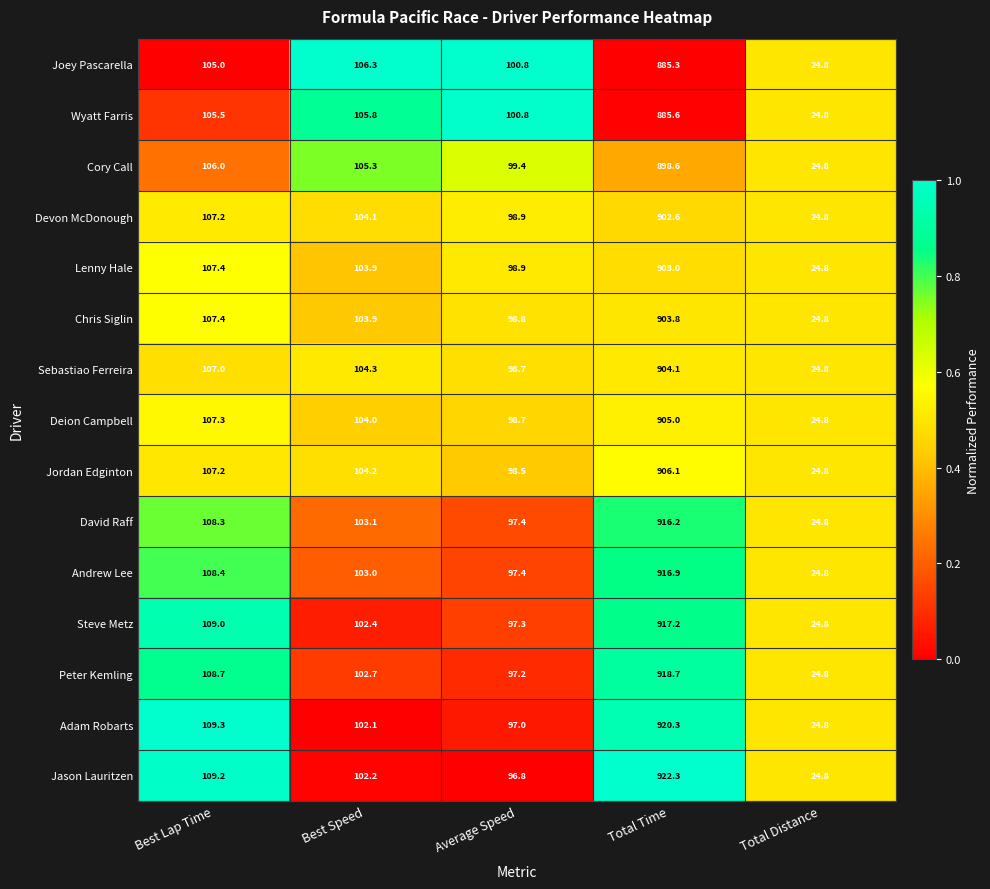

At which label is Andrew Lee closest to 470?

Best Lap Time